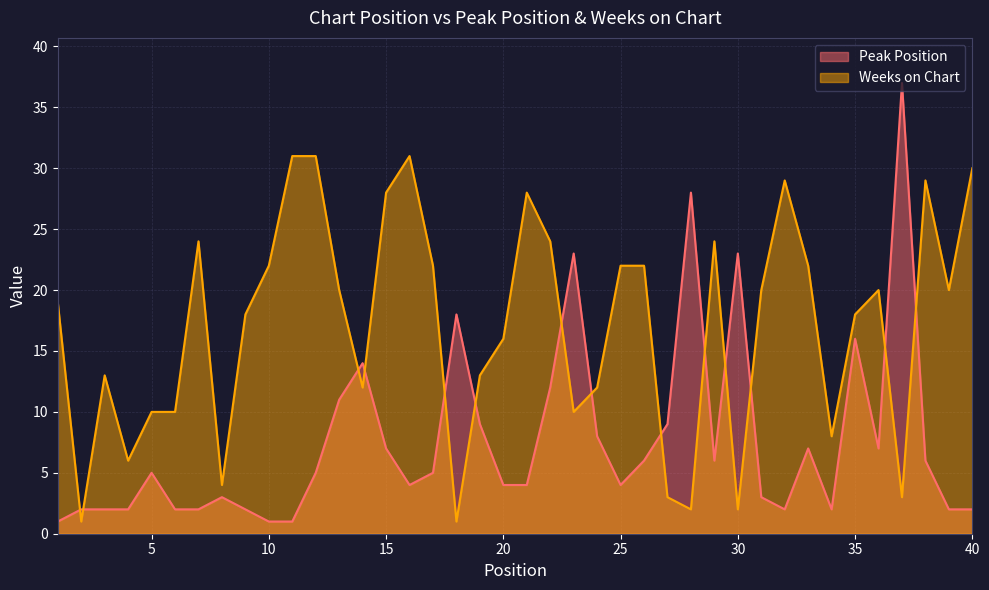

In Peak Position, how many points are higher than both neighbors (excluding endpoints)?

10